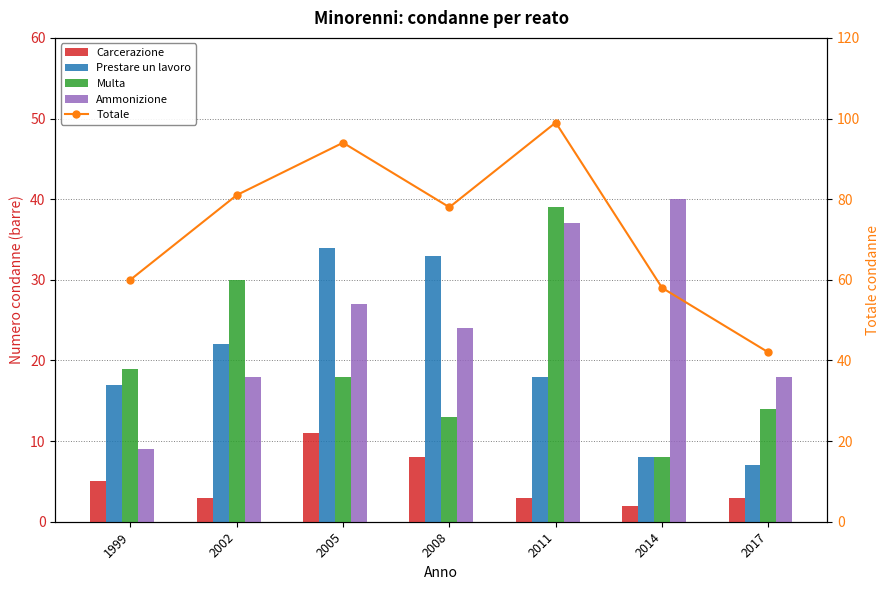

What is the sum of the Ammonizione values at 2017 and 1999?

27